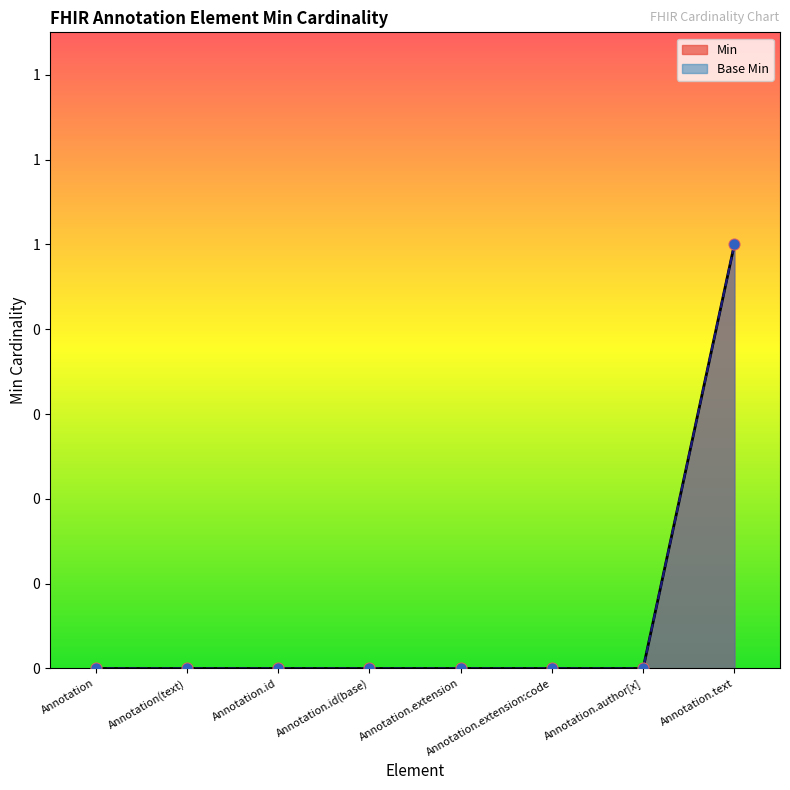

What are all the series names shown in the legend?

Min, Base Min